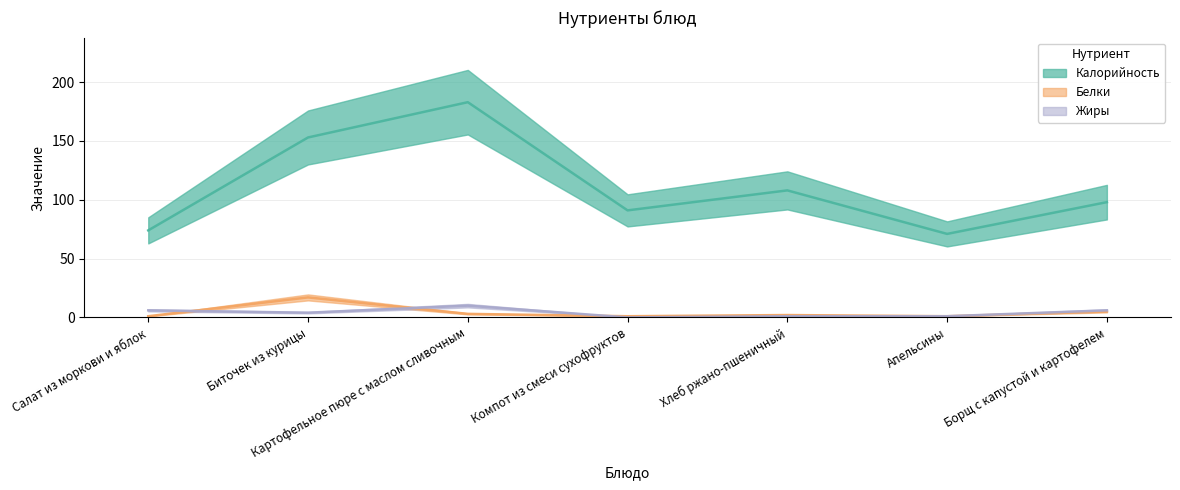

True or false: Жиры has more than 1 points higher than both neighbors.

False